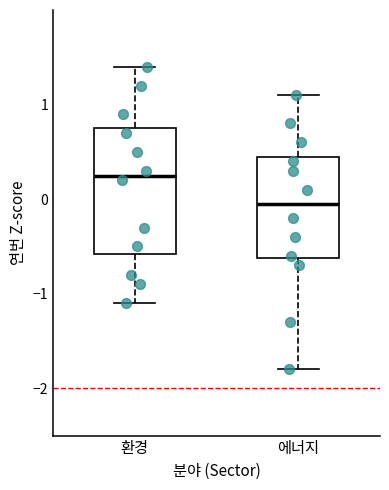

Reading left to right, transcribe this box plot: for each box, give where its median line is, the range the box spans, and where its two whiskers end, as read against the y-axis. The values are not printed on the chart, so give them approximately, as read against the axis.

환경: median 0.3, box -0.6 to 0.8, whiskers -1.1 to 1.4
에너지: median 0.0, box -0.6 to 0.5, whiskers -1.8 to 1.1